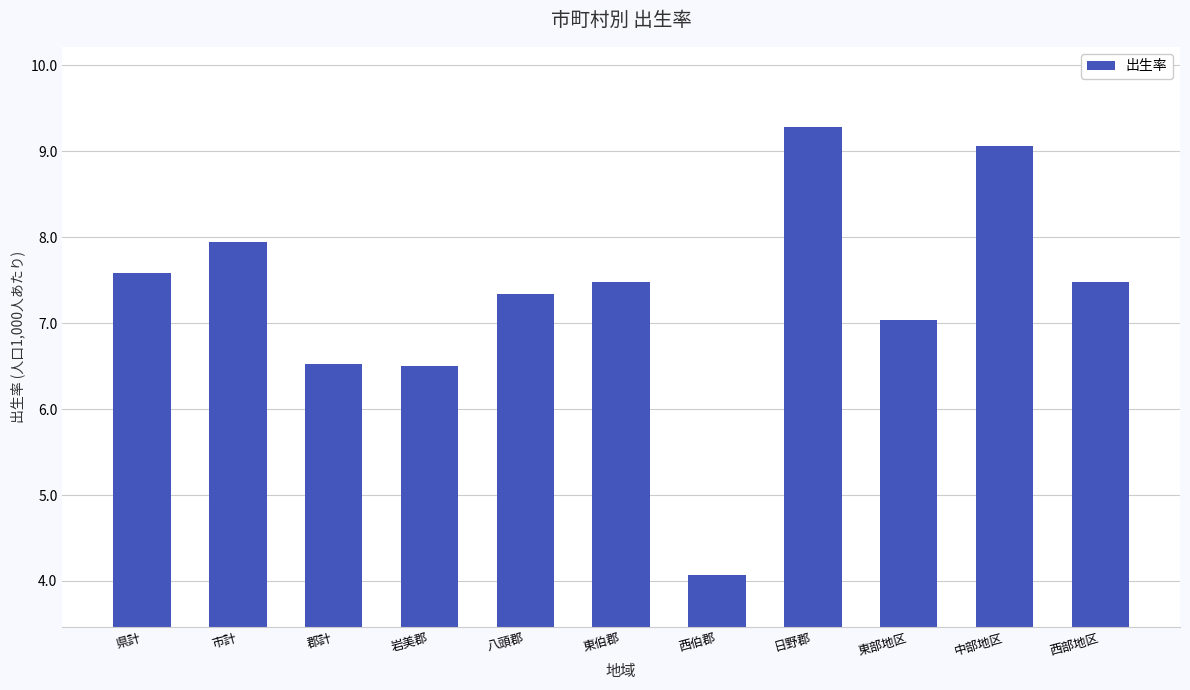

What position from the right is 日野郡?

4